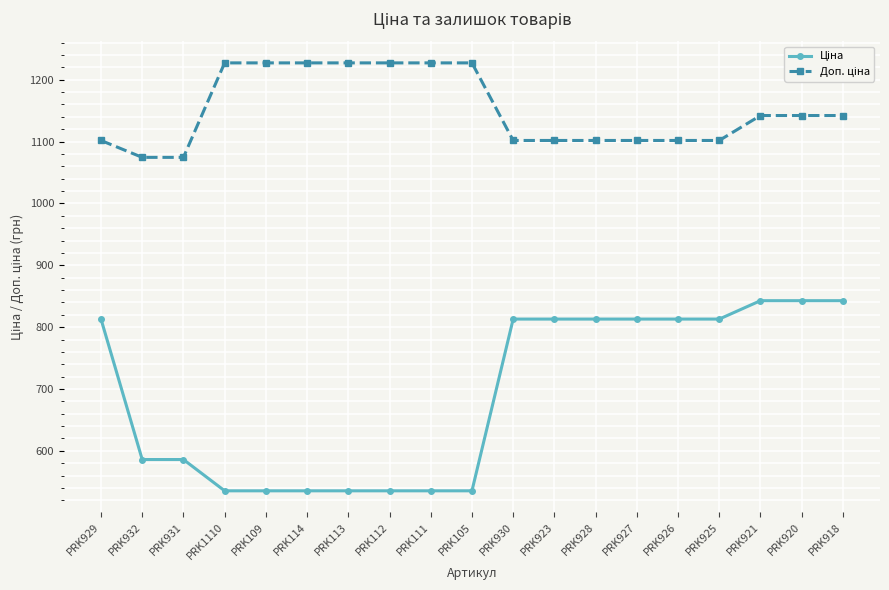

What is the minimum value shown in the chart?

535.4